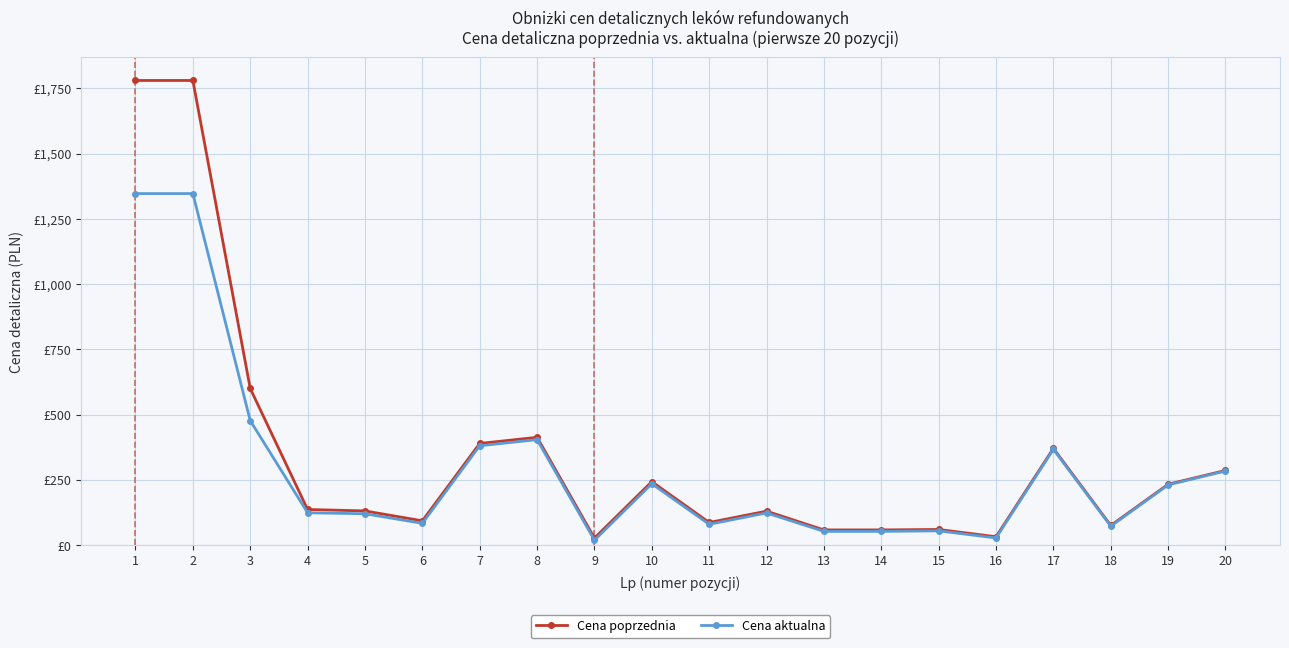

What are all the series names shown in the legend?

Cena poprzednia, Cena aktualna